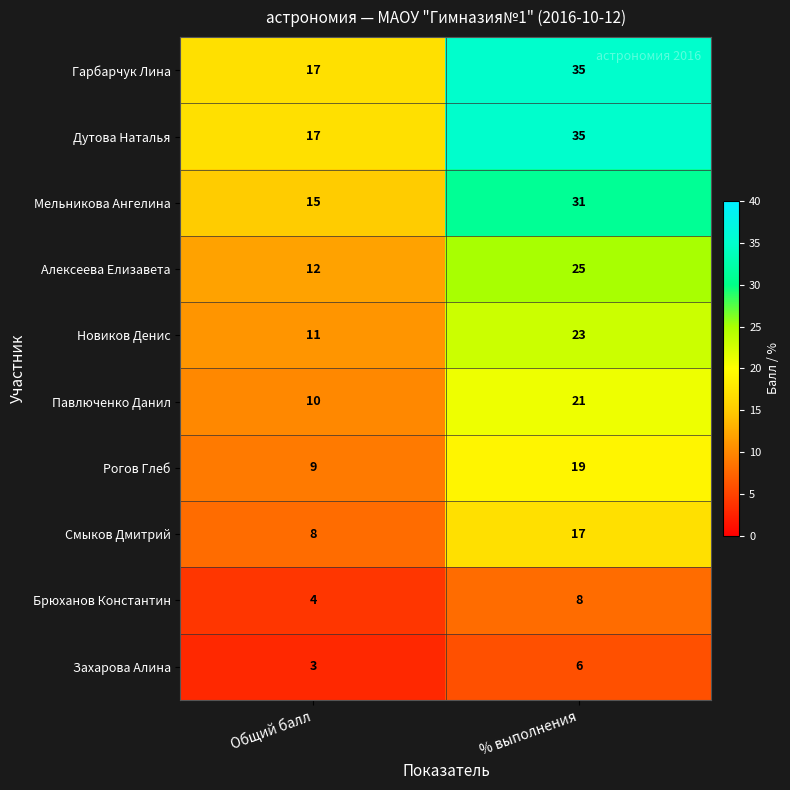

What is the spread (max minus min) of values at % выполнения?

29